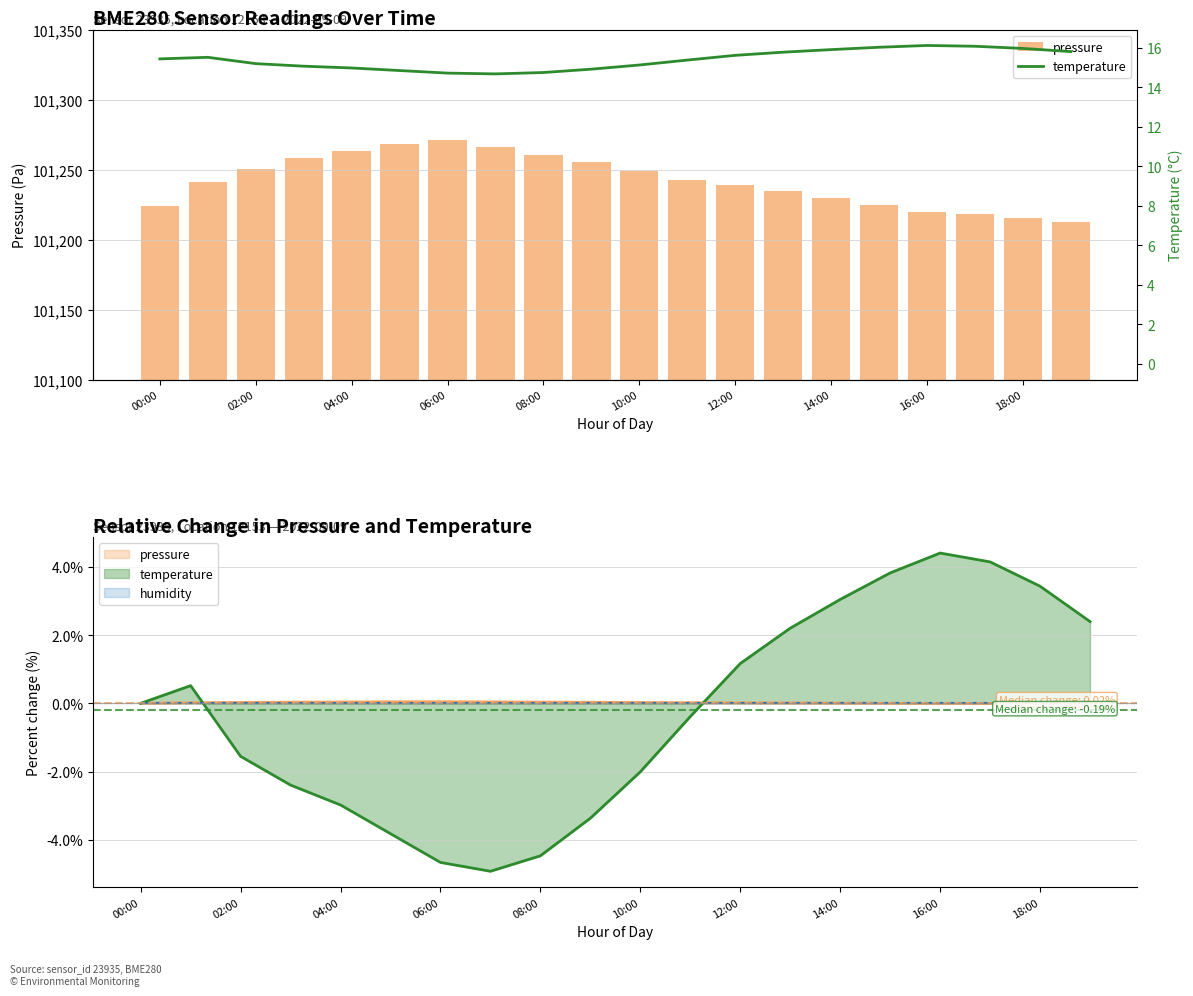

Reading right to left, what are all the values shown in this chart?

pressure: 101212.8	101215.3	101218.6	101220.0	101224.8	101229.6	101235.0	101238.8	101242.3	101248.8	101255.4	101260.1	101265.8	101271.0	101268.5	101262.9	101258.3	101250.4	101241.2	101223.8
temperature: 15.8	16.0	16.1	16.1	16.0	15.9	15.8	15.6	15.4	15.1	14.9	14.8	14.7	14.7	14.8	15.0	15.1	15.2	15.5	15.4